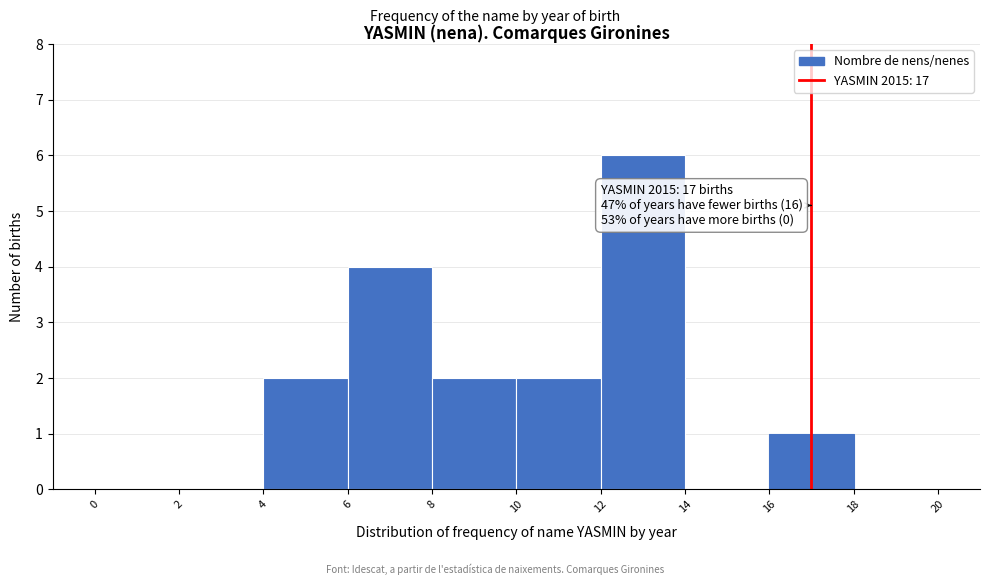

Over which range of the x-axis is the bar tallest?

12 to 14